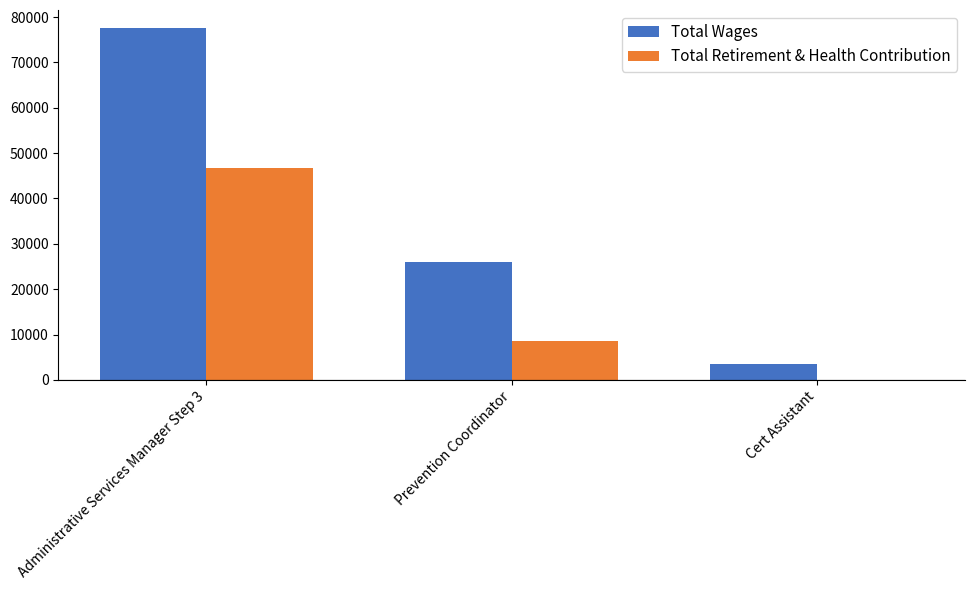

The Total Wages series shows 77662 at Administrative Services Manager Step 3. True or false?

True